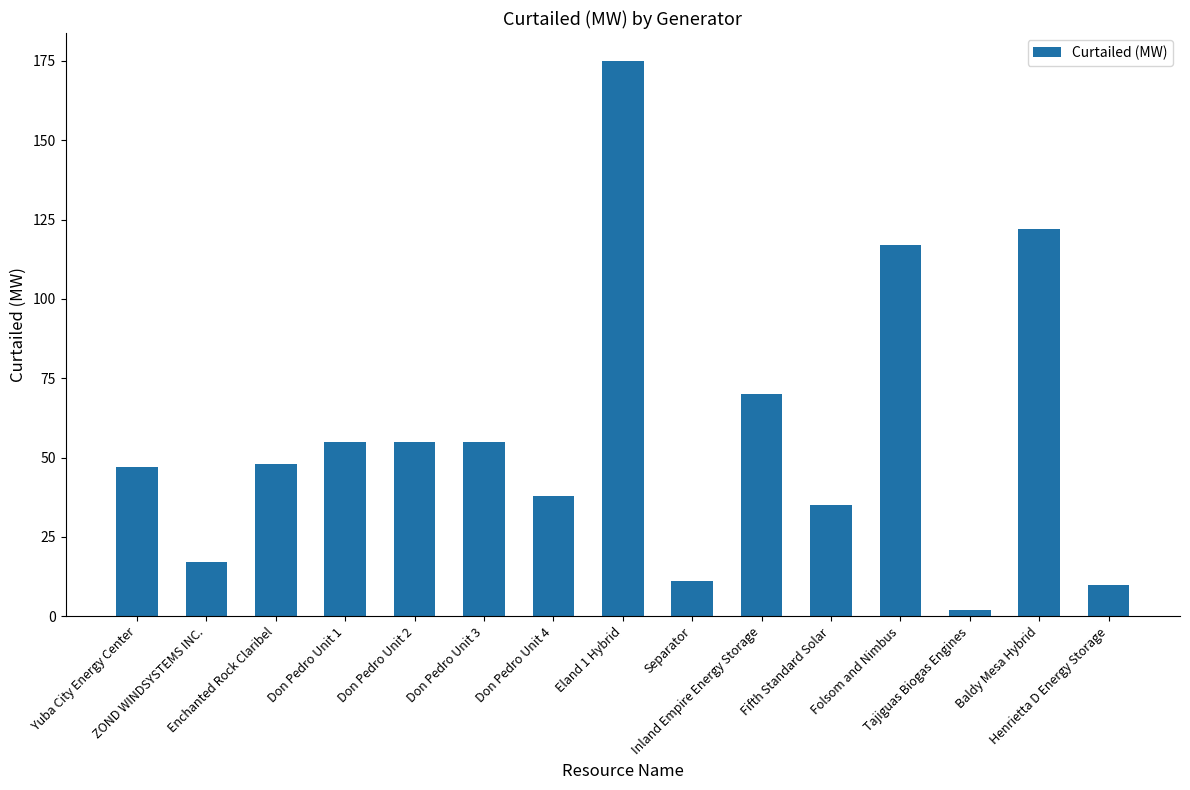

What is the difference between the values at Henrietta D Energy Storage and Folsom and Nimbus?

107.0